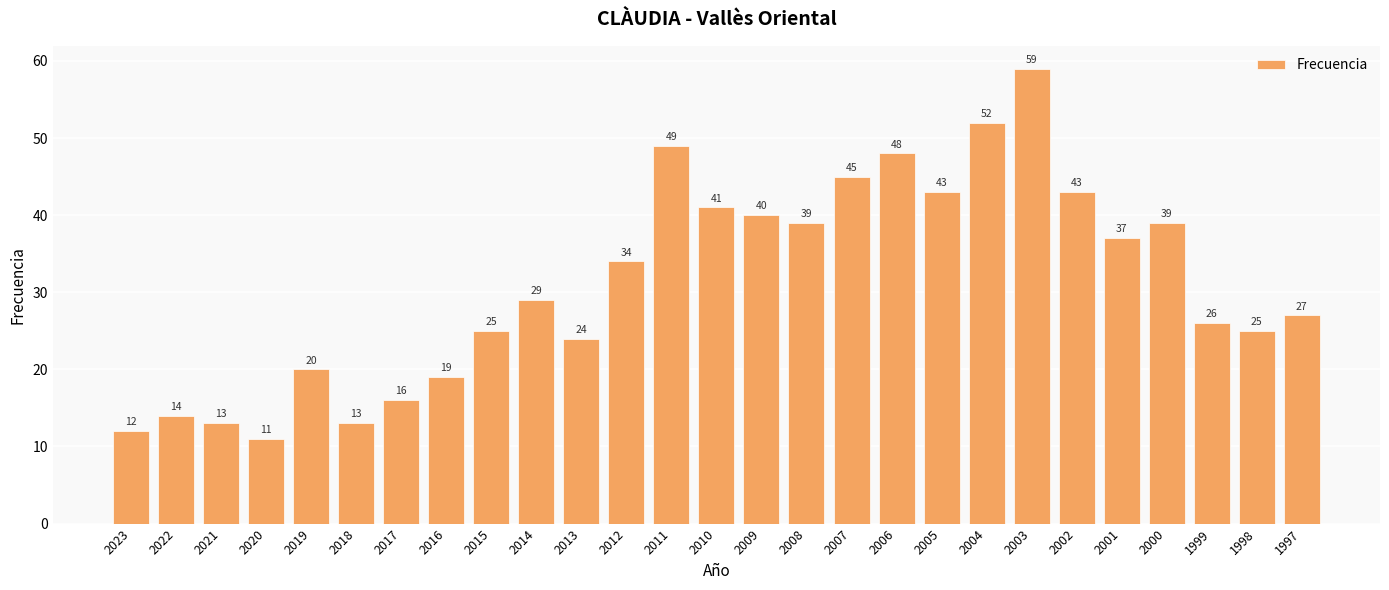

Where is the data nearest to the value 35?

2012